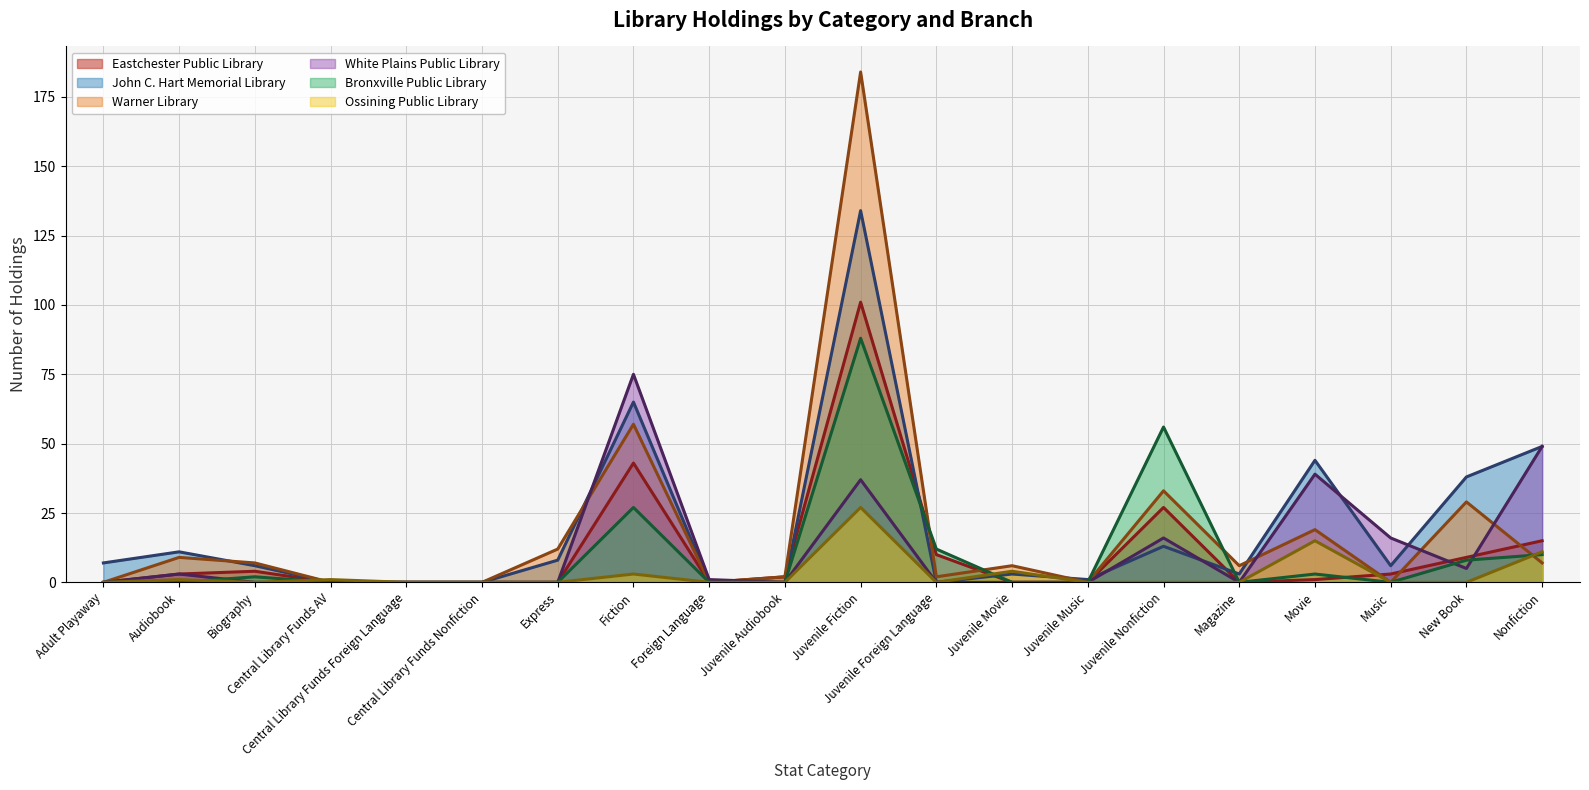

True or false: White Plains Public Library has more than 0 interior local peaks.

True